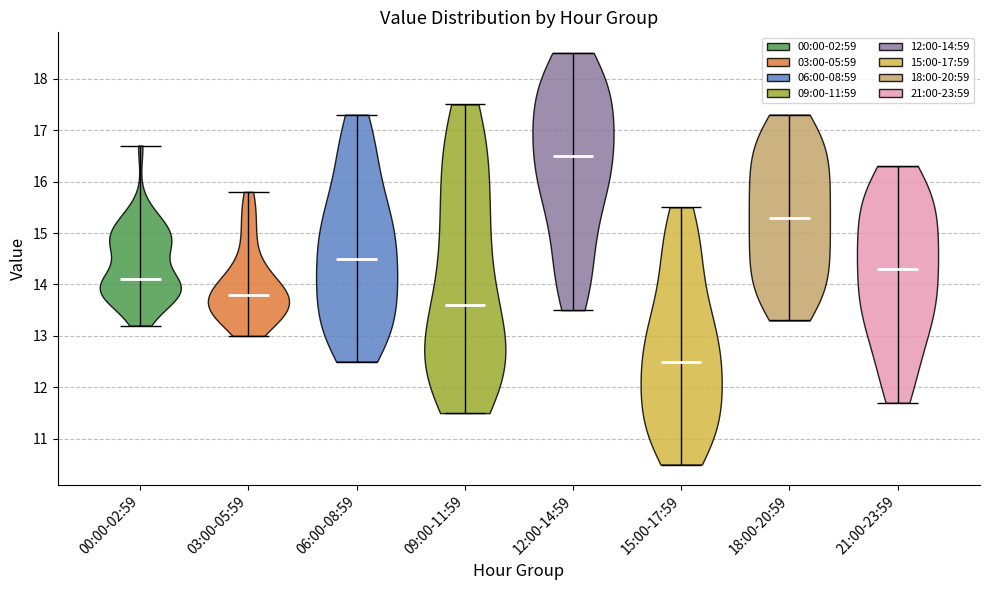

Reading left to right, read every violin against the y-axis: where its median line is, and the lowest and highest points it reaches. The values are not printed on the chart, so give them approximately, as read against the axis.

00:00-02:59: median line 14.1, lowest point 13.2, highest point 16.7
03:00-05:59: median line 13.8, lowest point 13.0, highest point 15.8
06:00-08:59: median line 14.5, lowest point 12.5, highest point 17.3
09:00-11:59: median line 13.6, lowest point 11.5, highest point 17.5
12:00-14:59: median line 16.5, lowest point 13.5, highest point 18.5
15:00-17:59: median line 12.5, lowest point 10.5, highest point 15.5
18:00-20:59: median line 15.3, lowest point 13.3, highest point 17.3
21:00-23:59: median line 14.3, lowest point 11.7, highest point 16.3